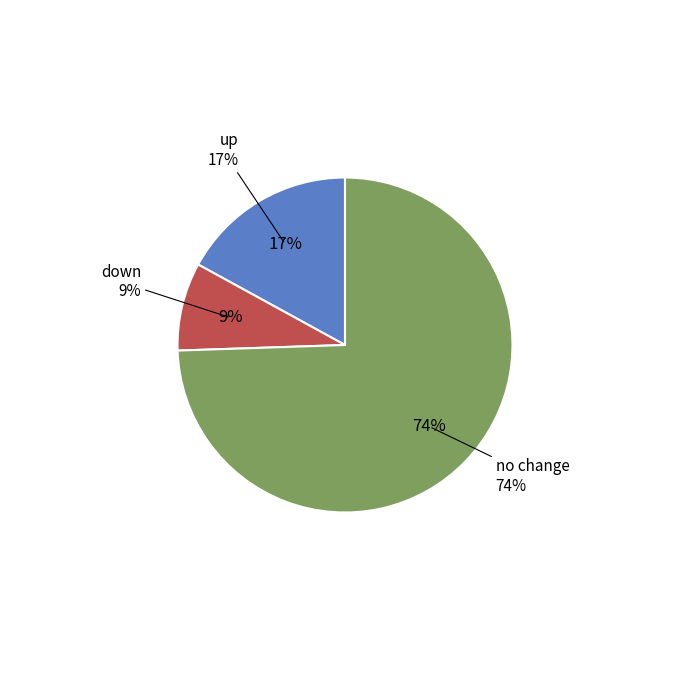

How many slices are in this pie chart?

3